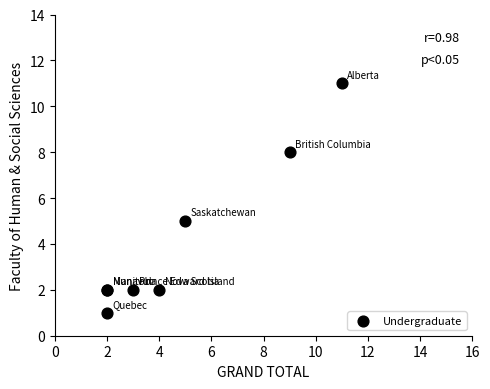

What Y value in the scatter plot is closest to 6?

5